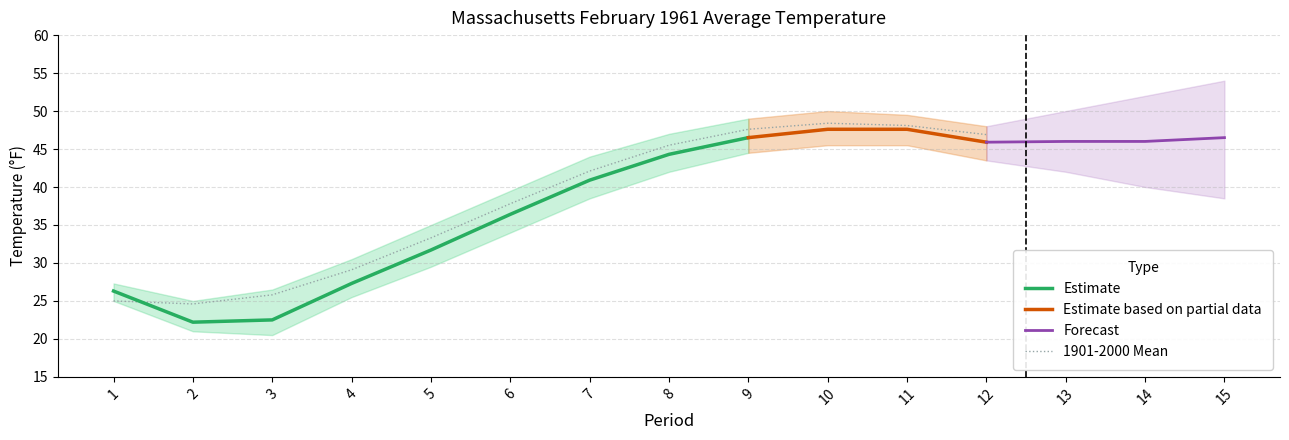

Which series ends up on top after the final intersection of Value and 1901-2000 Mean?

1901-2000 Mean